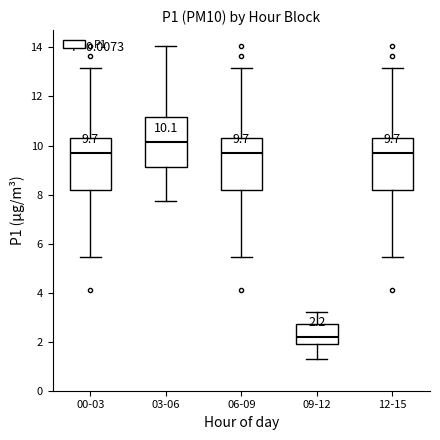

Which box has the highest median line?

03-06